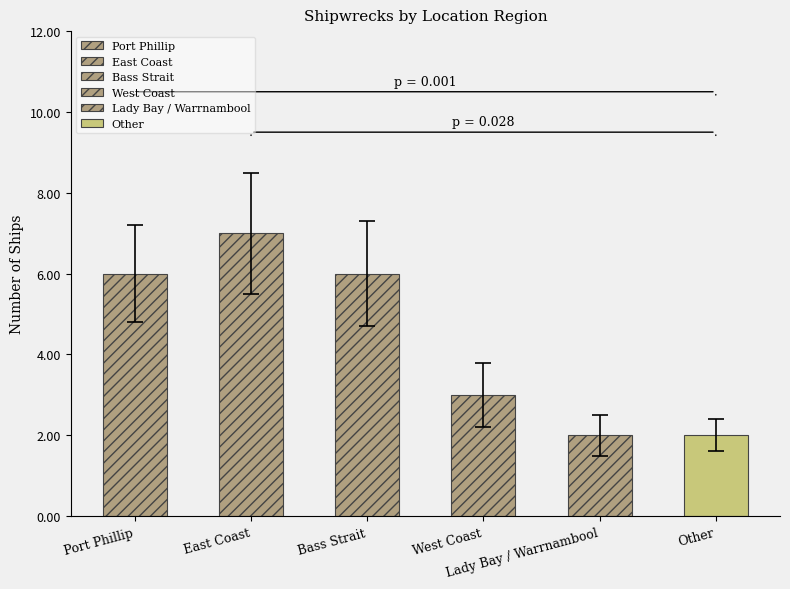

How many values are between 2 and 6?

5